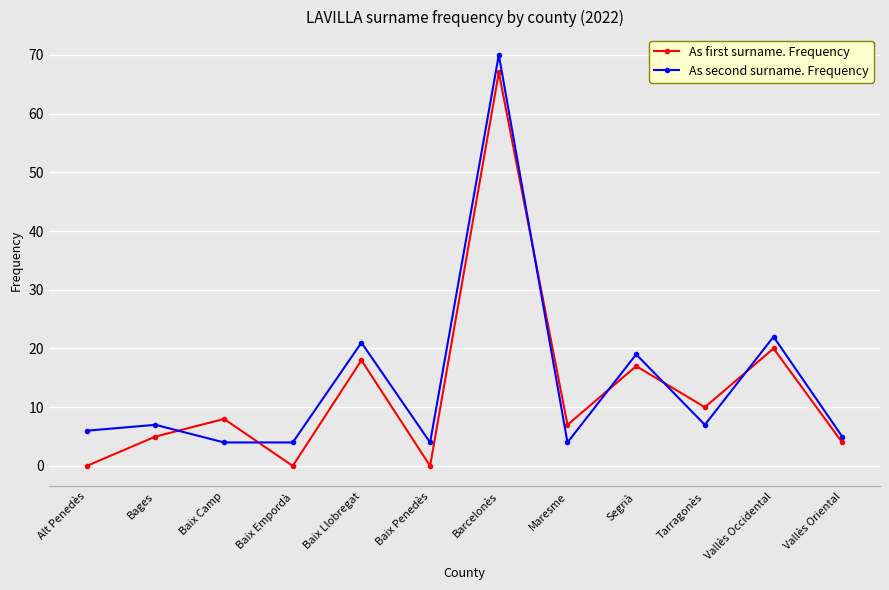

What is the label of the 11th point from the left?

Vallès Occidental